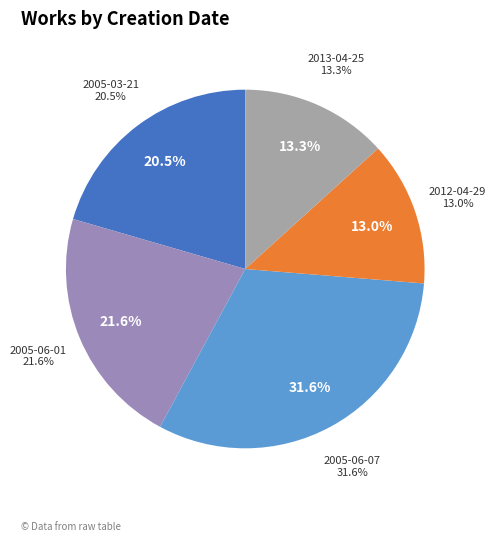

Is 2005-06-07 the majority of the pie?

No